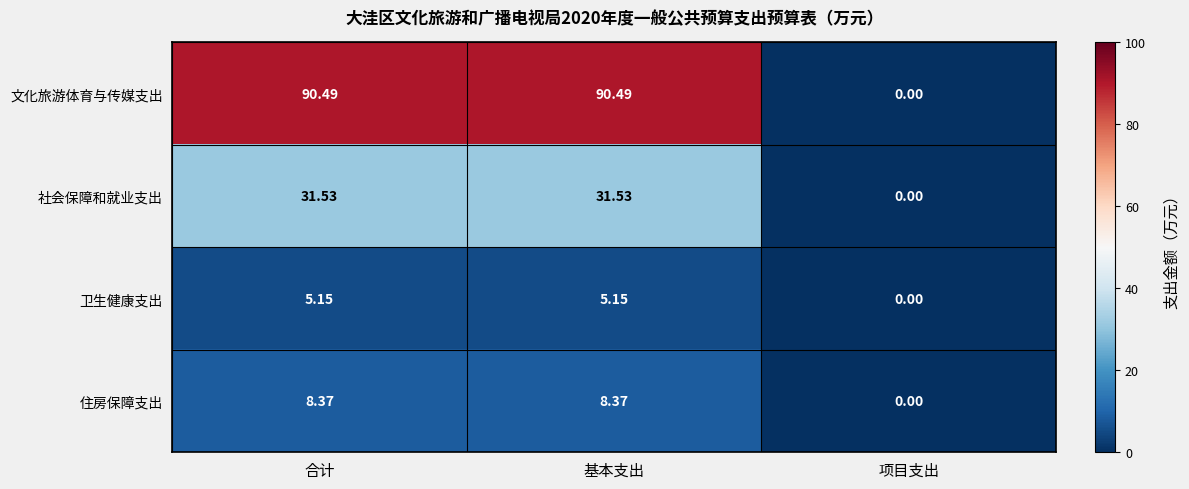

Which series has the largest total across all categories?

文化旅游体育与传媒支出